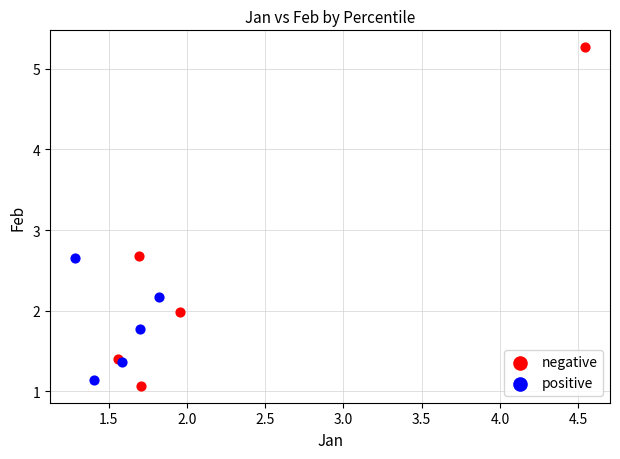

What are all the series names shown in the legend?

negative, positive